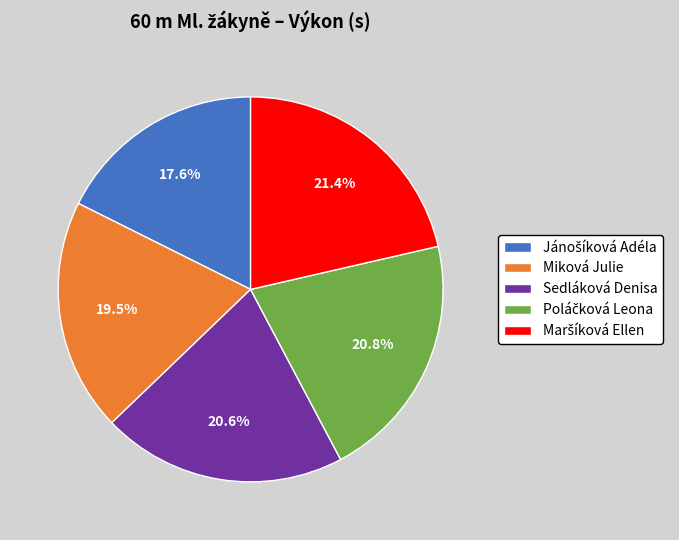

Is there a majority slice in this chart?

No